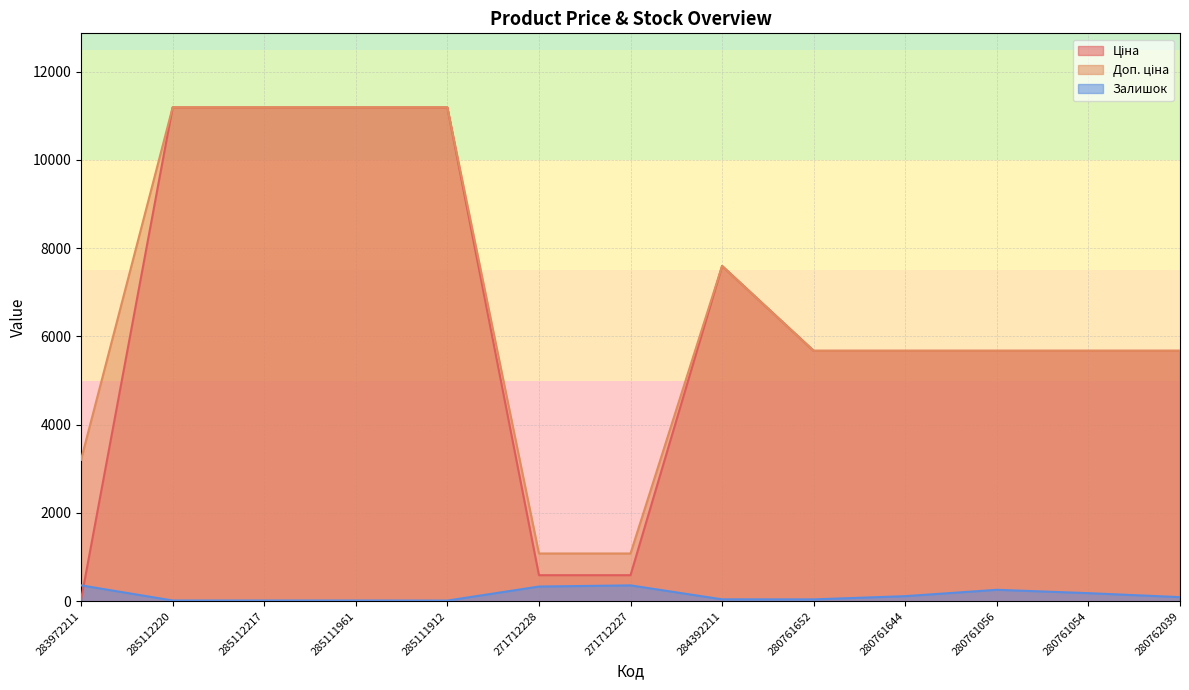

What is the spread (max minus min) of values at 280761056?

5414.8